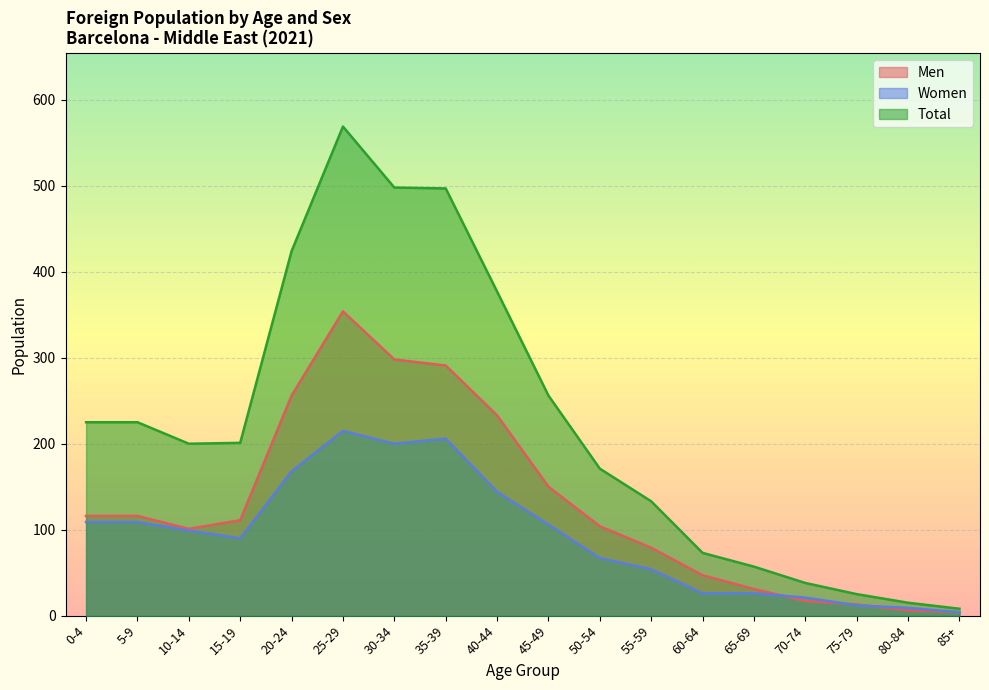

The value of Men at 10-14 is 101. True or false?

True